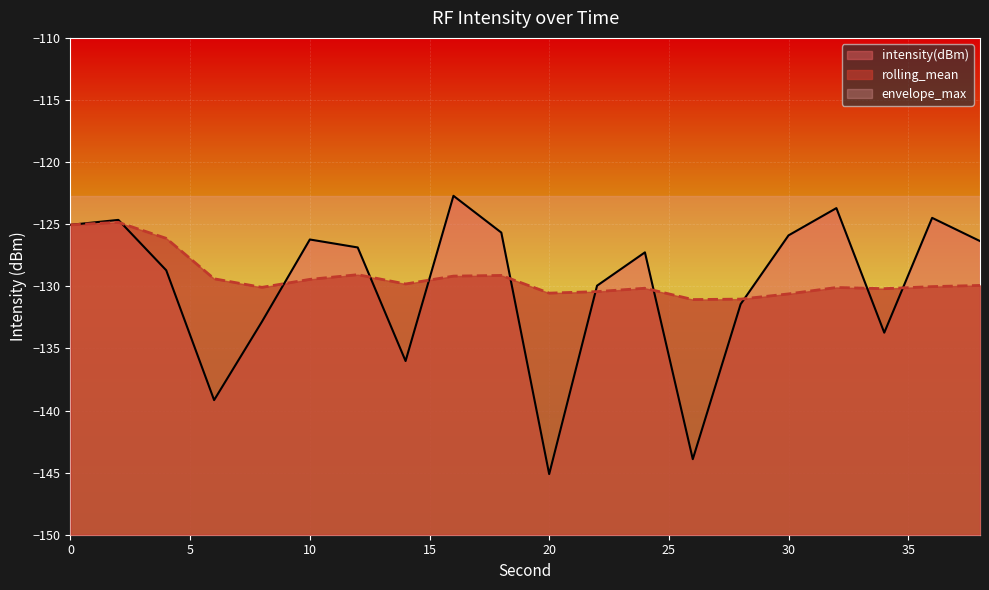

What are all the series names shown in the legend?

intensity(dBm), rolling_mean, envelope_max